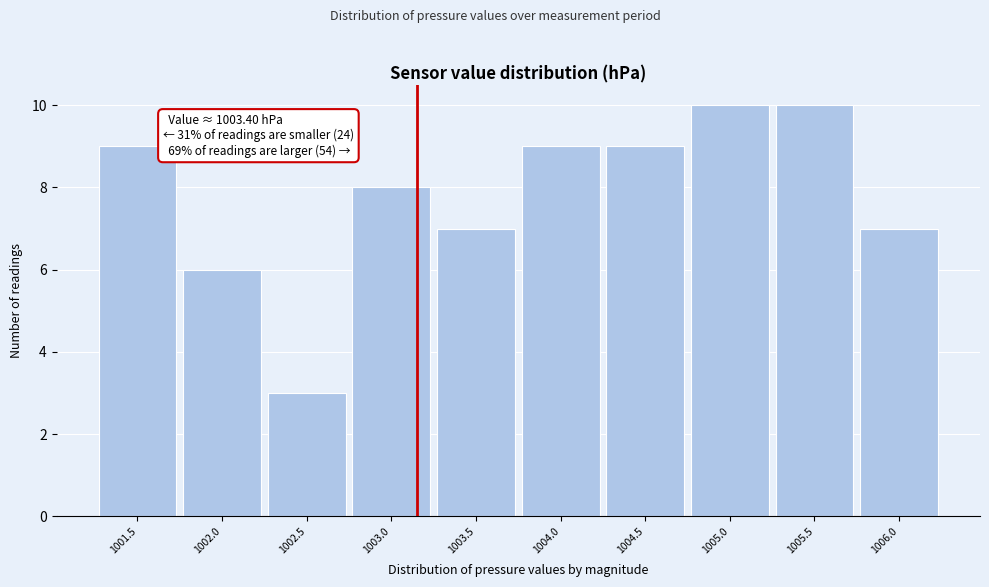

Reading right to left, transcribe all the data shown in this chart.

7	10	10	9	9	7	8	3	6	9